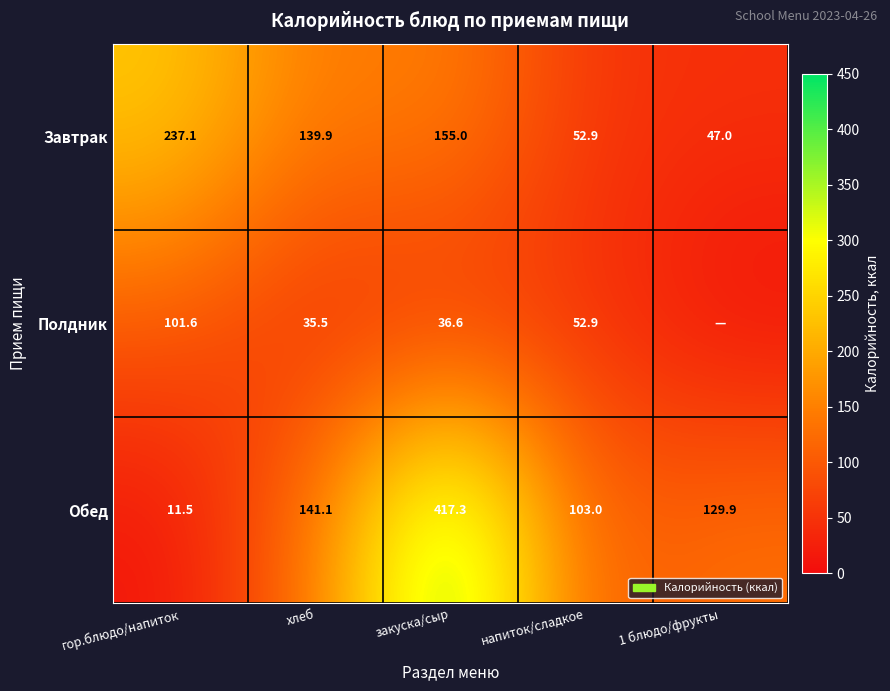

Is it true that Обед equals 417.3 at закуска/сыр?

True